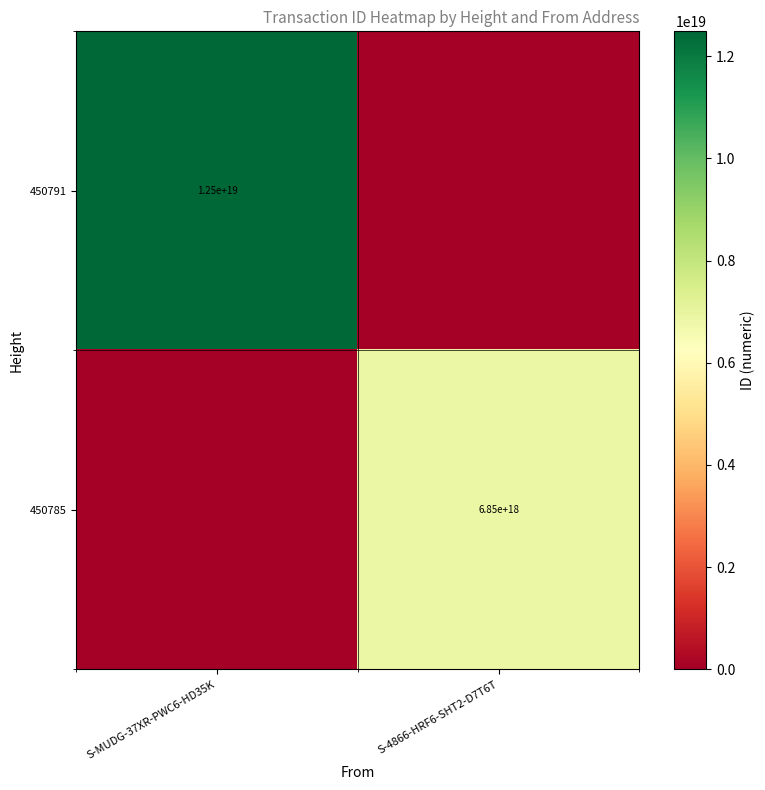

Is the value of 450791 at S-MUDG-37XR-PWC6-HD35K greater than the value of 450785 at S-4866-HRF6-SHT2-D7T6T?

Yes